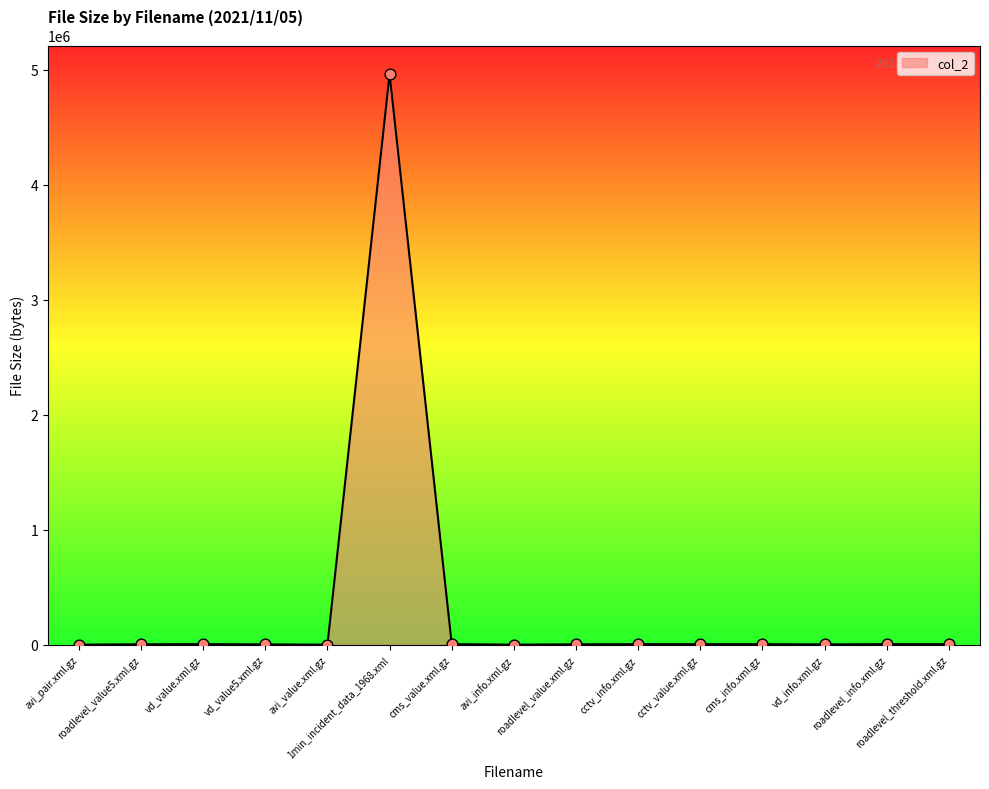

What is the change in value from roadlevel_value5.xml.gz to vd_info.xml.gz?

-1088